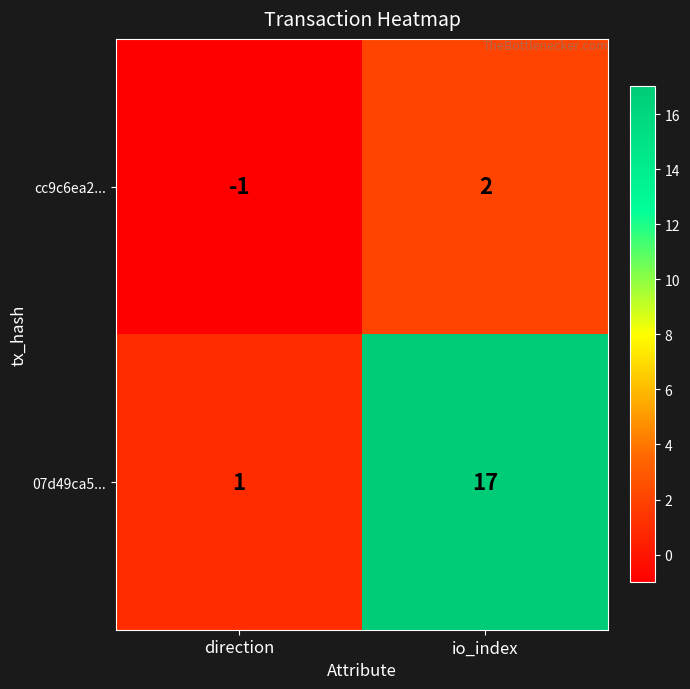

At io_index, list the series in order from smallest to largest.

cc9c6ea2..., 07d49ca5...